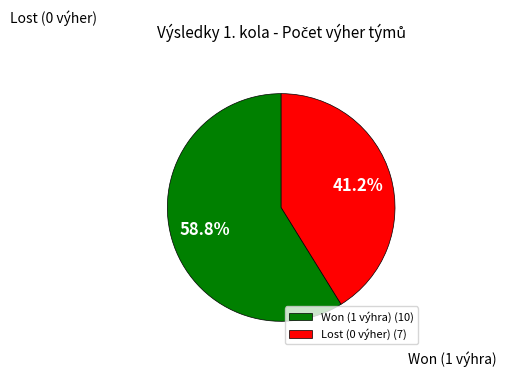

Approximately how many times larger is the value at Won (1 výhra) (10) compared to Lost (0 výher) (7)?

1.4